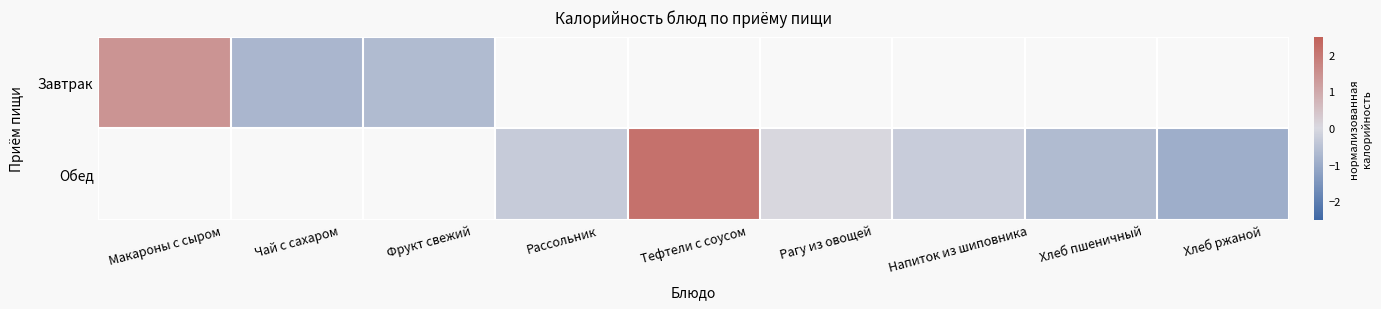

The Обед series shows 0.0 at Рагу из овощей. True or false?

True